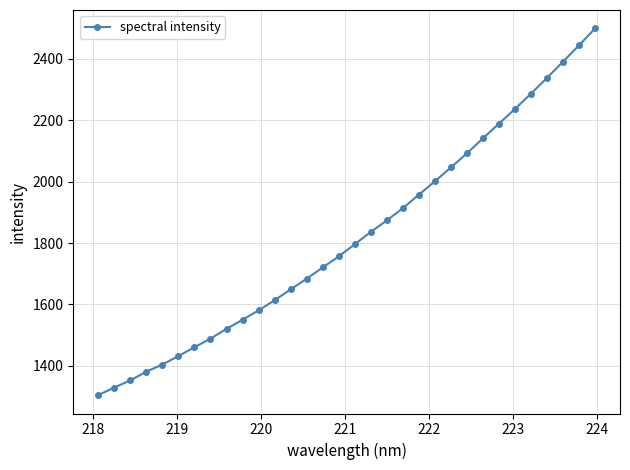

What is the maximum value shown in the chart?

2499.5